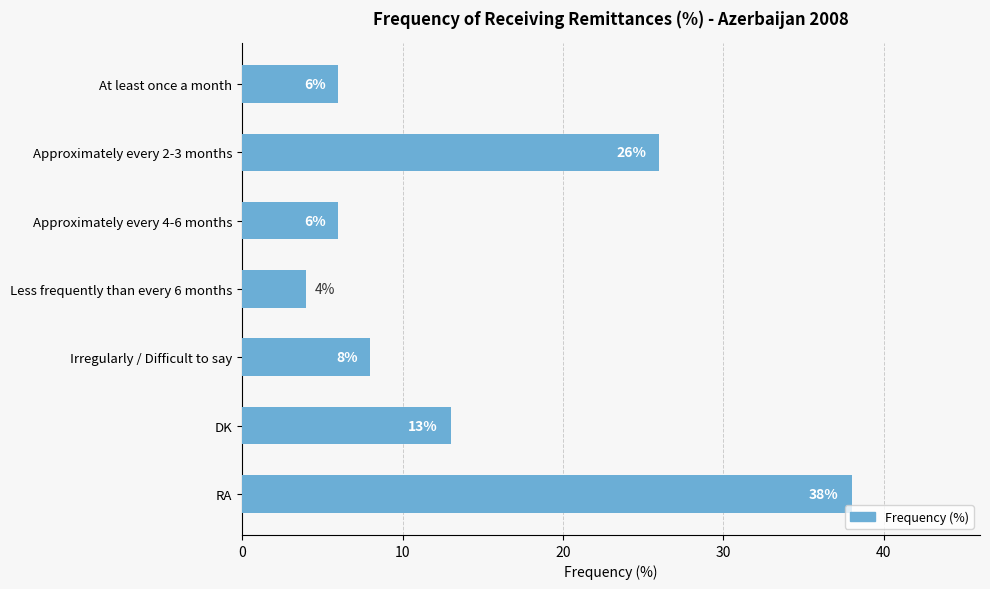

What is the change in value from Less frequently than every 6 months to Irregularly / Difficult to say?

+4